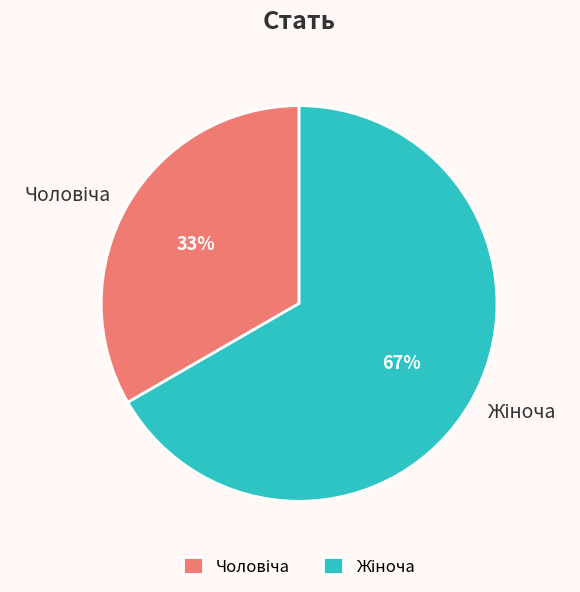

To the nearest percent, what is the average slice percentage?

50%